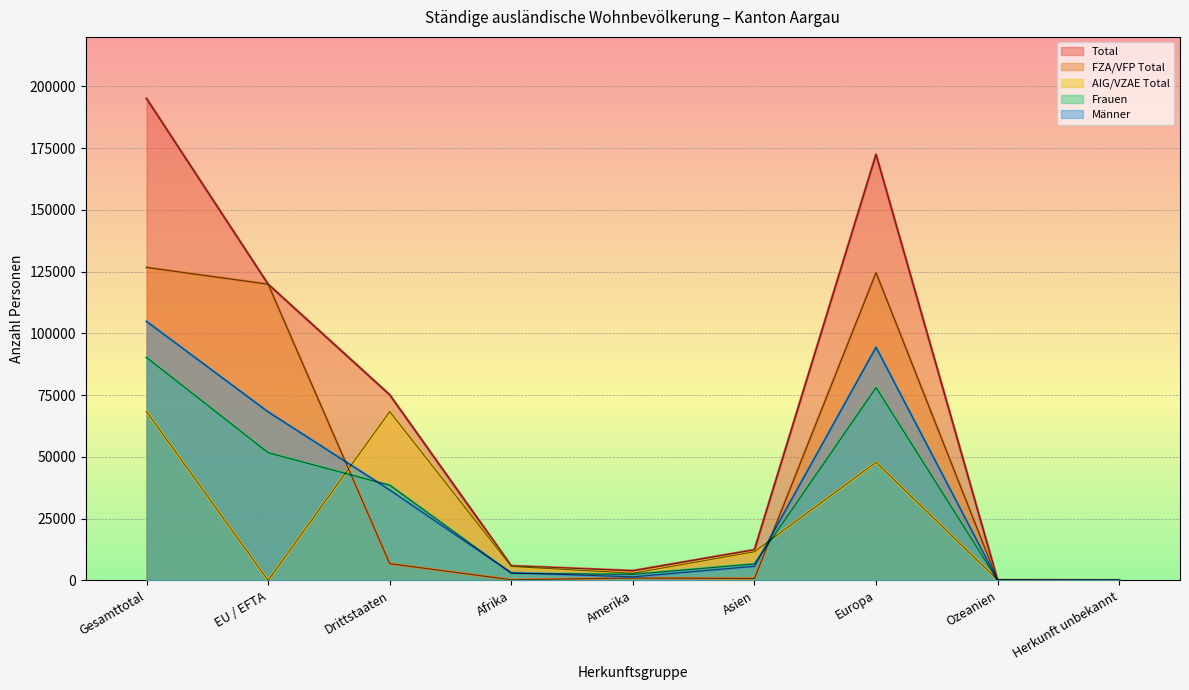

The value of AIG/VZAE Total at Herkunft unbekannt is 37. True or false?

False